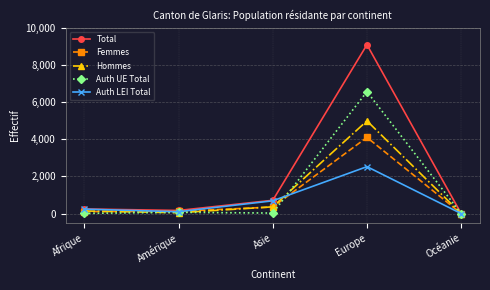

Is it true that Auth LEI Total equals 1203 at Asie?

False